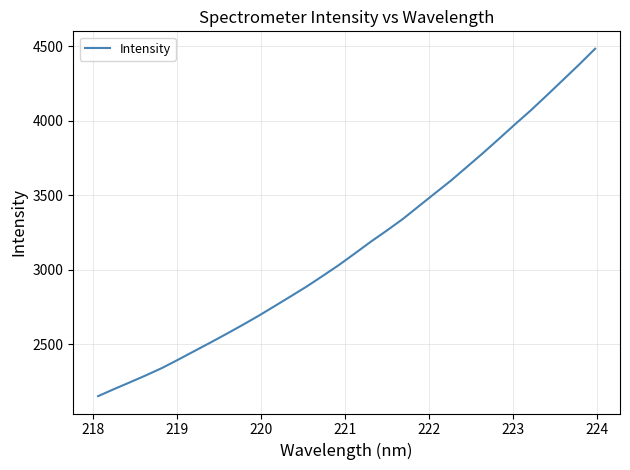

What is the minimum value shown in the chart?

2150.6